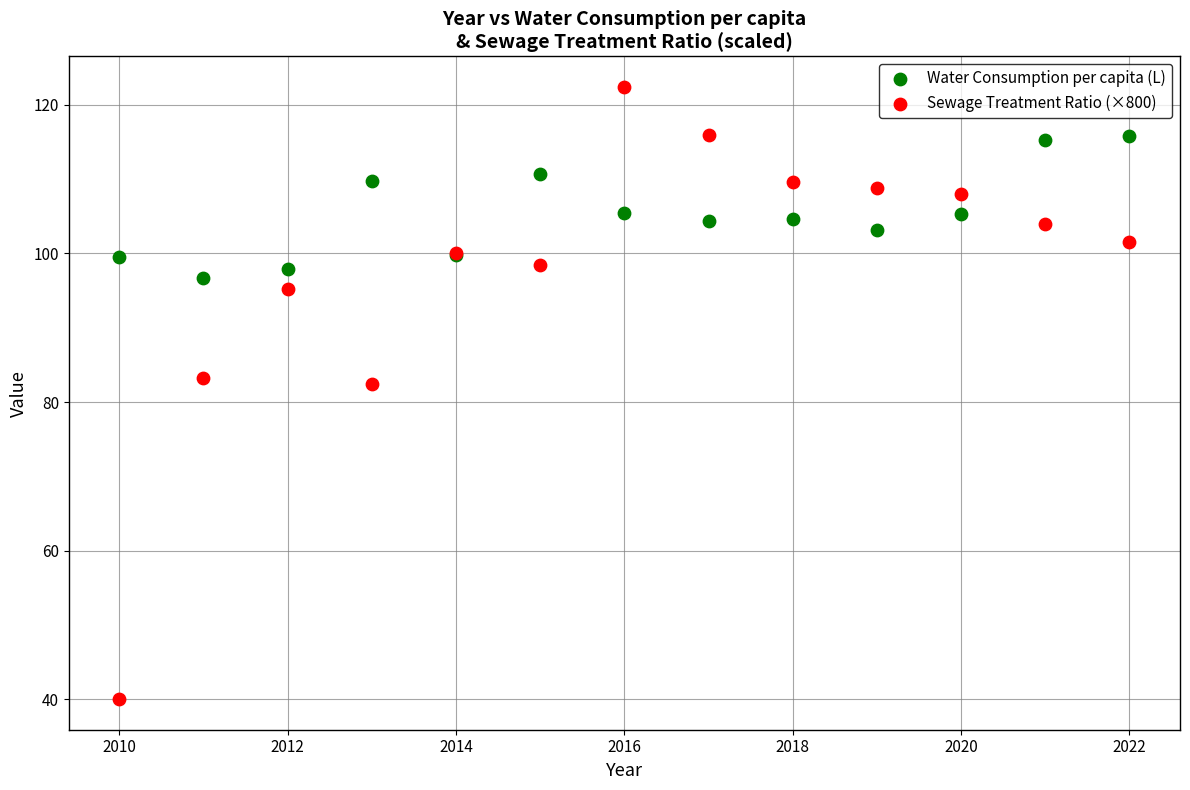

Which series contains the lowest Y value?

Sewage Treatment Ratio (×800)